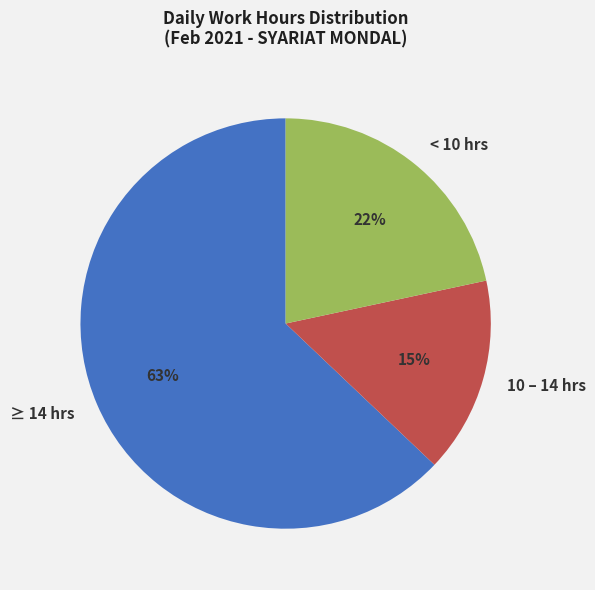

Rank the categories by value from lowest to highest.

10 – 14 hrs, < 10 hrs, ≥ 14 hrs